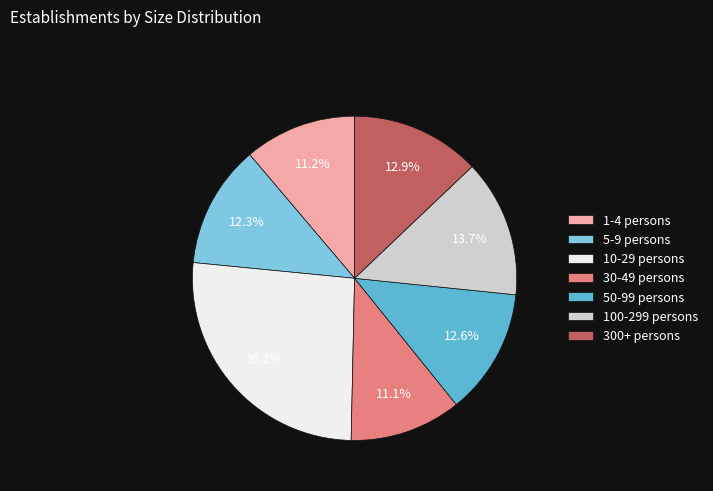

Approximately how many times larger is the value at 5-9 persons compared to 30-49 persons?

1.1